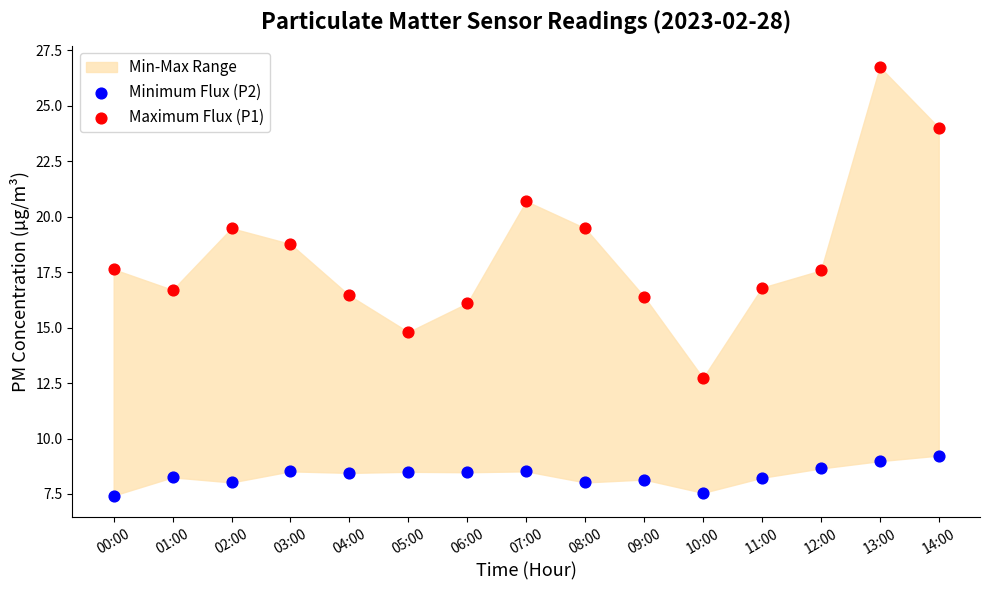

Which series reaches the maximum Y coordinate?

Maximum Flux (P1)